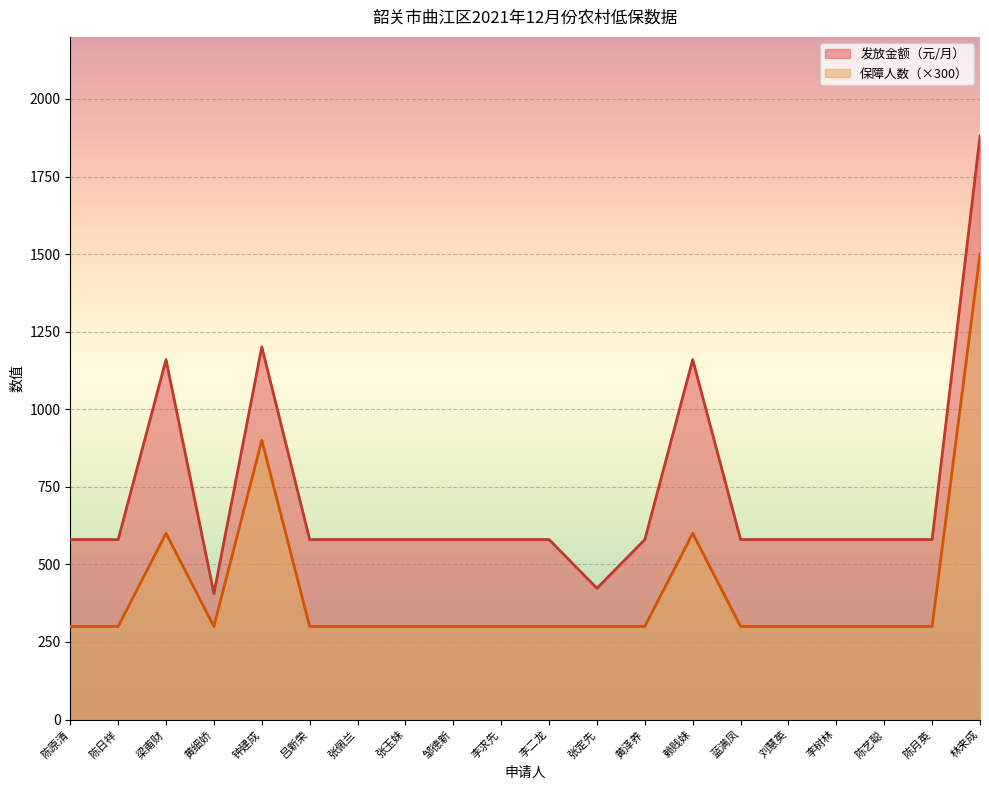

What is the total value across all series at 蓝满凤?

880